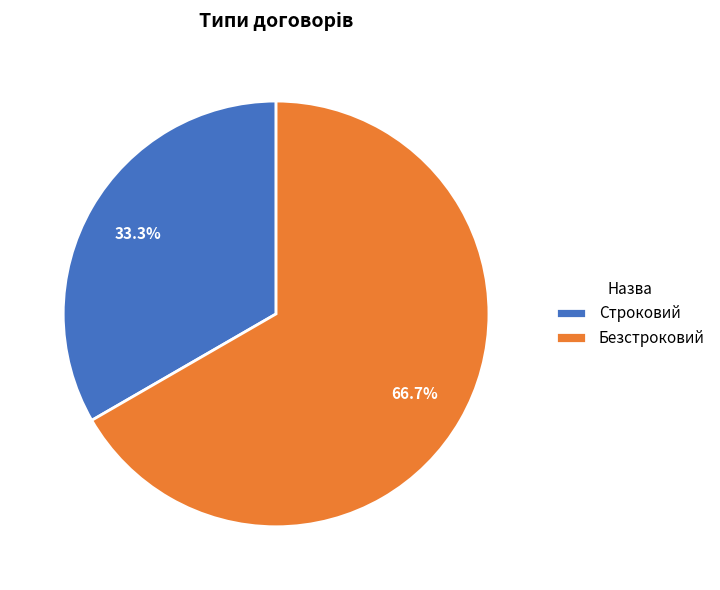

What is the largest slice in the pie chart?

Безстроковий